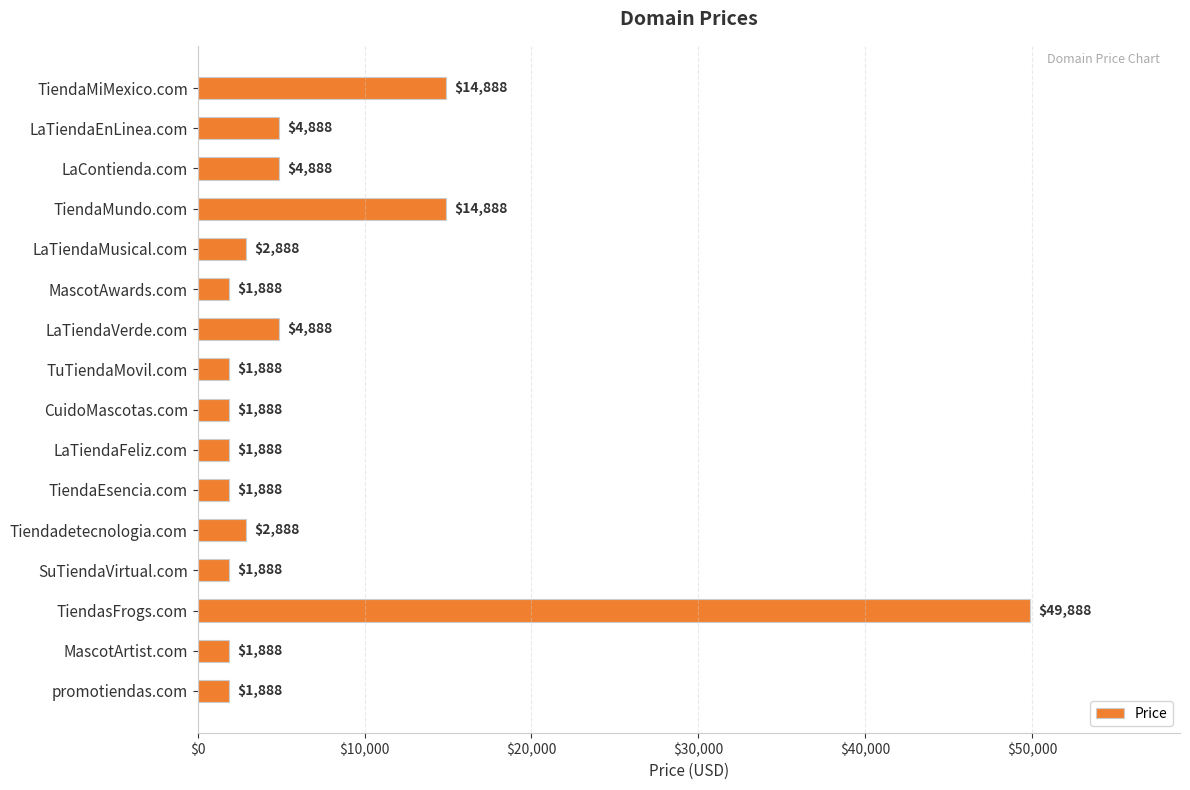

Read the value at SuTiendaVirtual.com, to the nearest 50.

1900